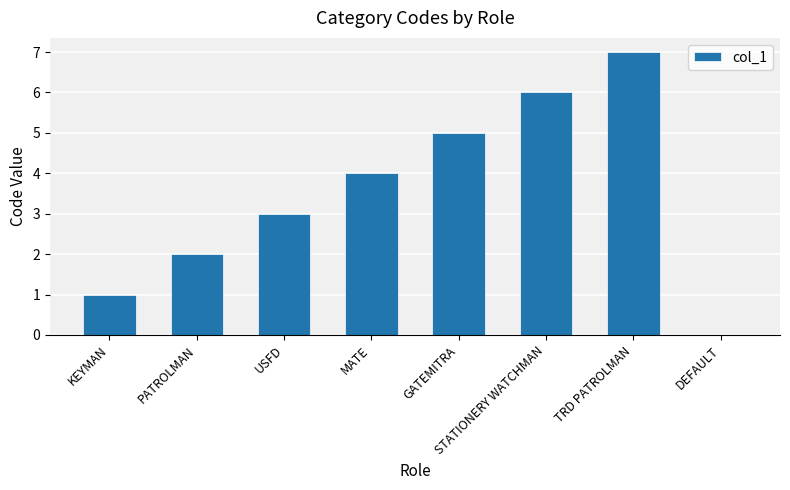

What is the sum of all values?

28